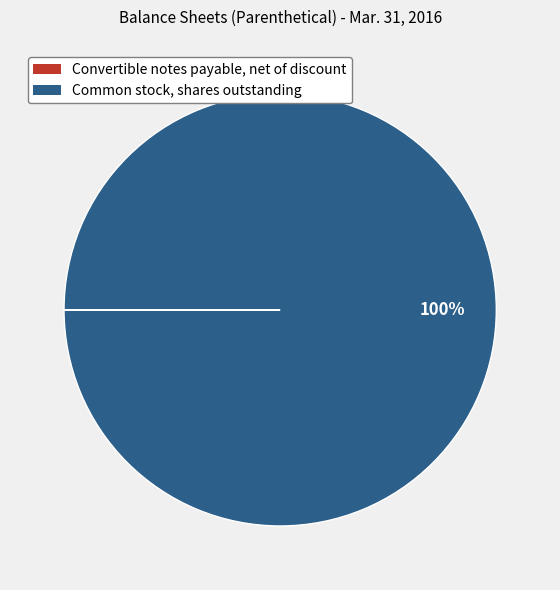

To the nearest percent, what is the difference between the largest and smallest slice percentages?

100%